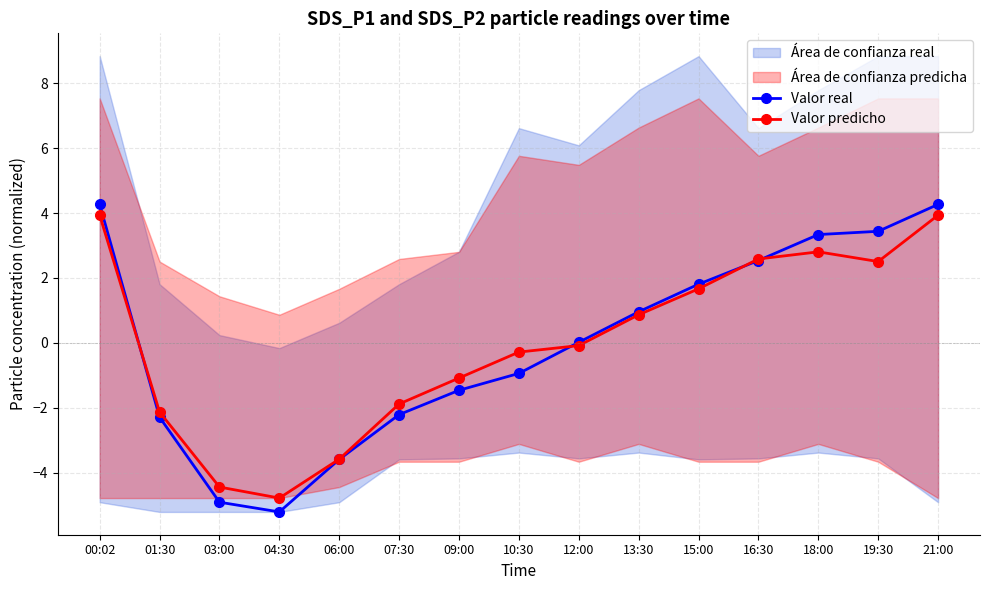

What is the label of the 1st point from the right?

21:00